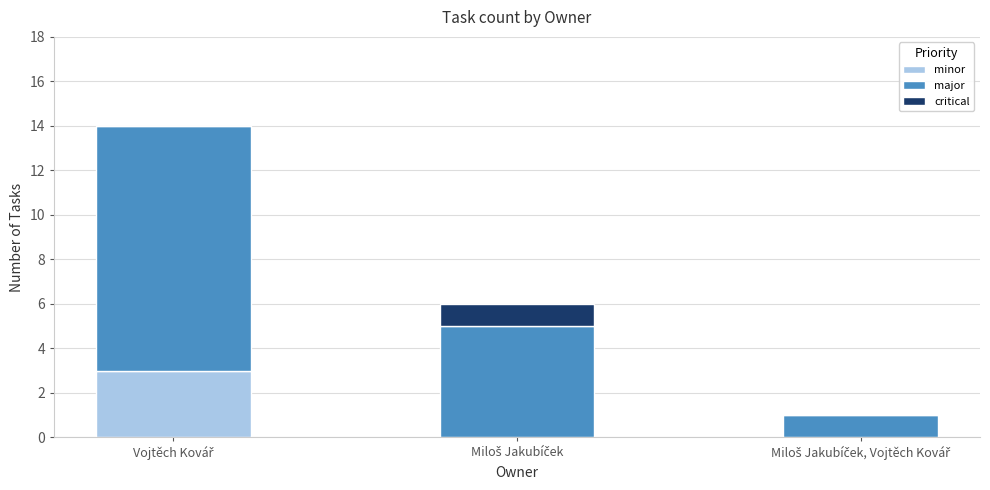

What is the maximum value for minor?

3